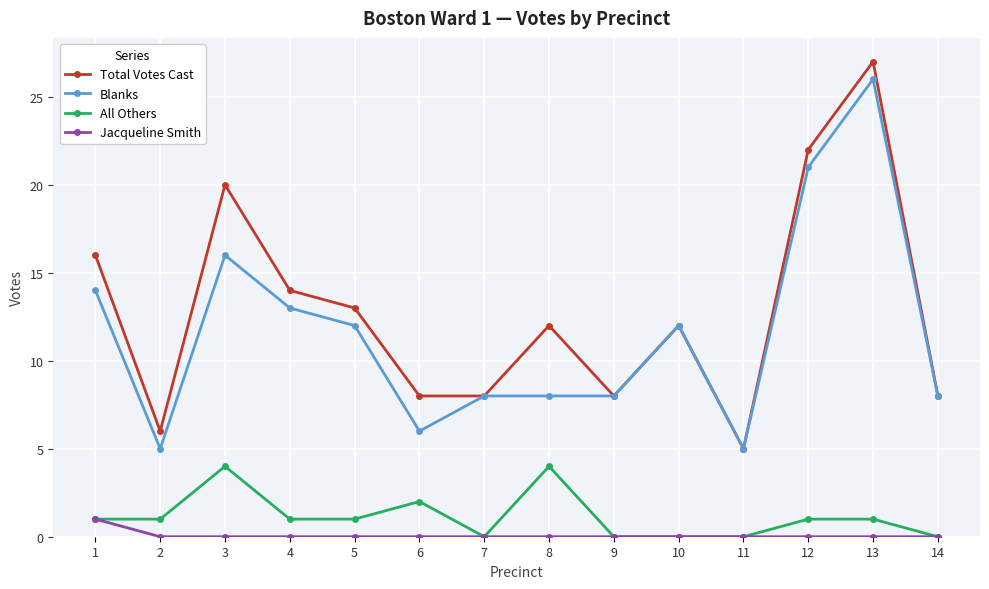

Does the chart have visible grid lines?

Yes